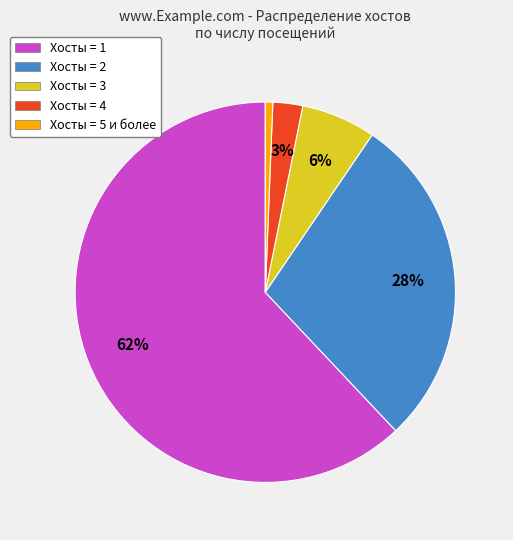

To the nearest percent, what is the difference between the largest and smallest slice percentages?

61%